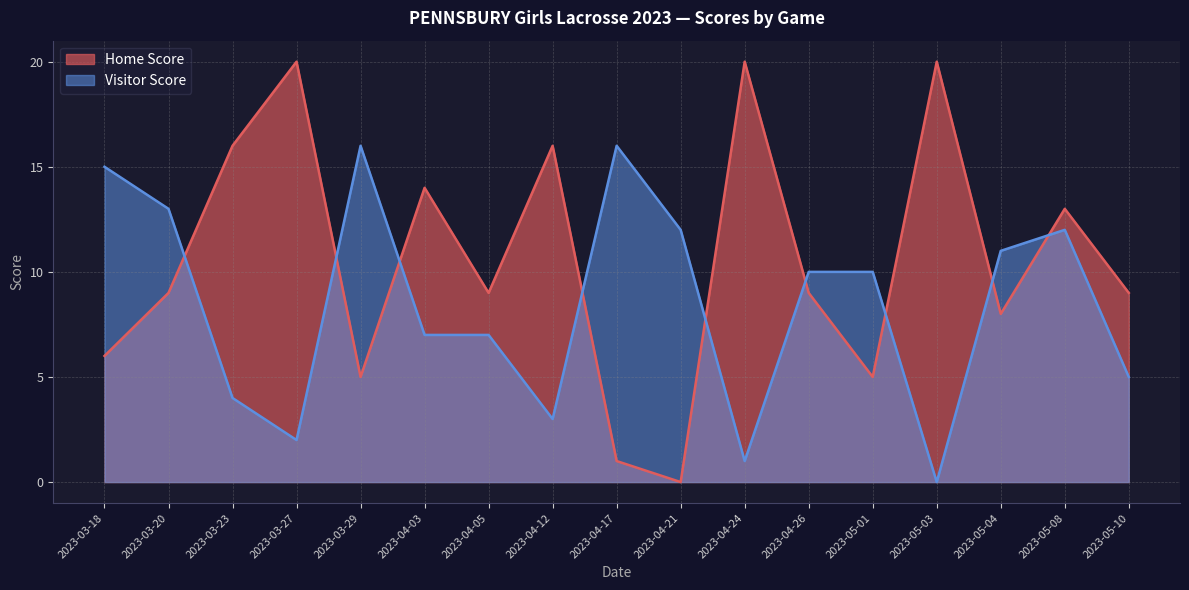

Reading left to right, list all the values displayed in this chart.

Home Score: 2023-03-18=6	2023-03-20=9	2023-03-23=16	2023-03-27=20	2023-03-29=5	2023-04-03=14	2023-04-05=9	2023-04-12=16	2023-04-17=1	2023-04-21=0	2023-04-24=20	2023-04-26=9	2023-05-01=5	2023-05-03=20	2023-05-04=8	2023-05-08=13	2023-05-10=9
Visitor Score: 2023-03-18=15	2023-03-20=13	2023-03-23=4	2023-03-27=2	2023-03-29=16	2023-04-03=7	2023-04-05=7	2023-04-12=3	2023-04-17=16	2023-04-21=12	2023-04-24=1	2023-04-26=10	2023-05-01=10	2023-05-03=0	2023-05-04=11	2023-05-08=12	2023-05-10=5